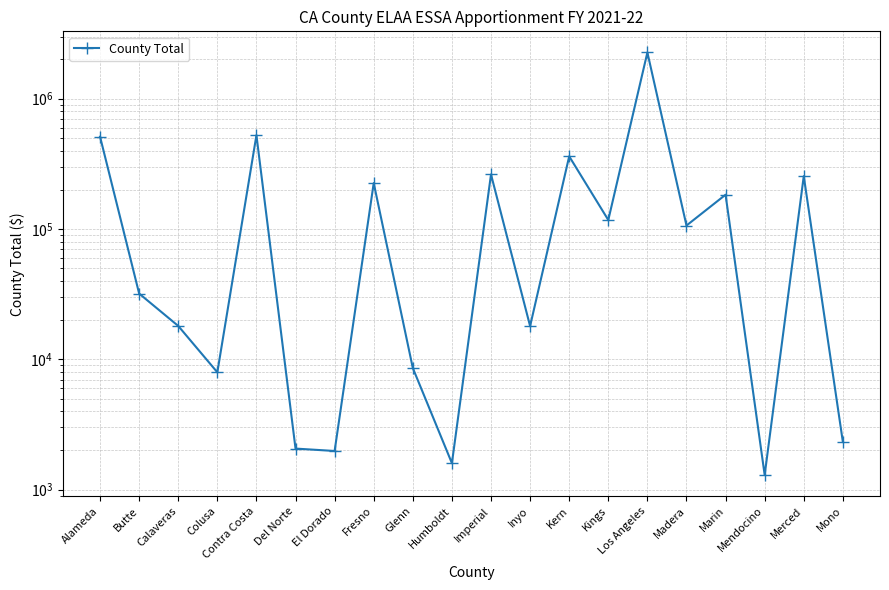

Where is the first local maximum?

Contra Costa